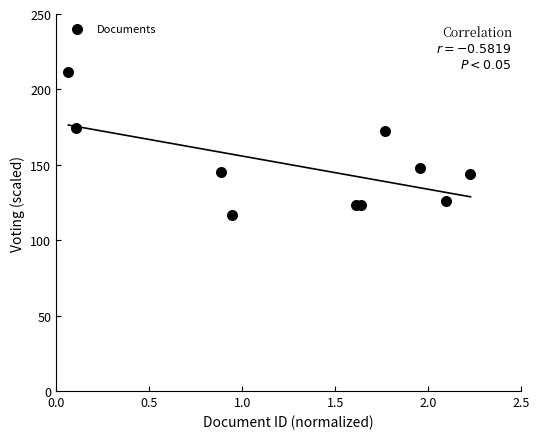

What is the average X value?

1.3